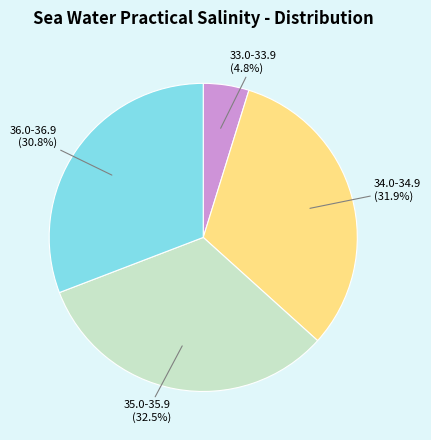

Count the number of slices in the pie.

4